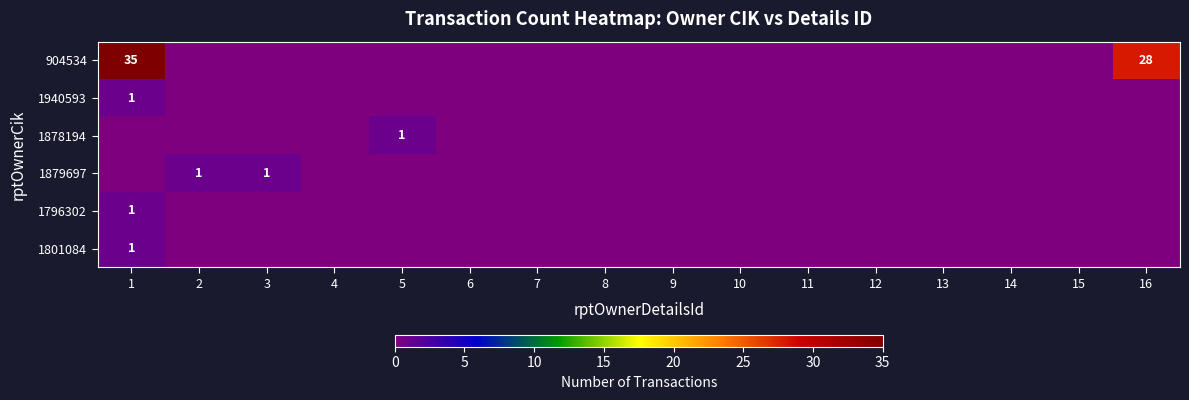

The value of 1940593 at 1 is 1. True or false?

True